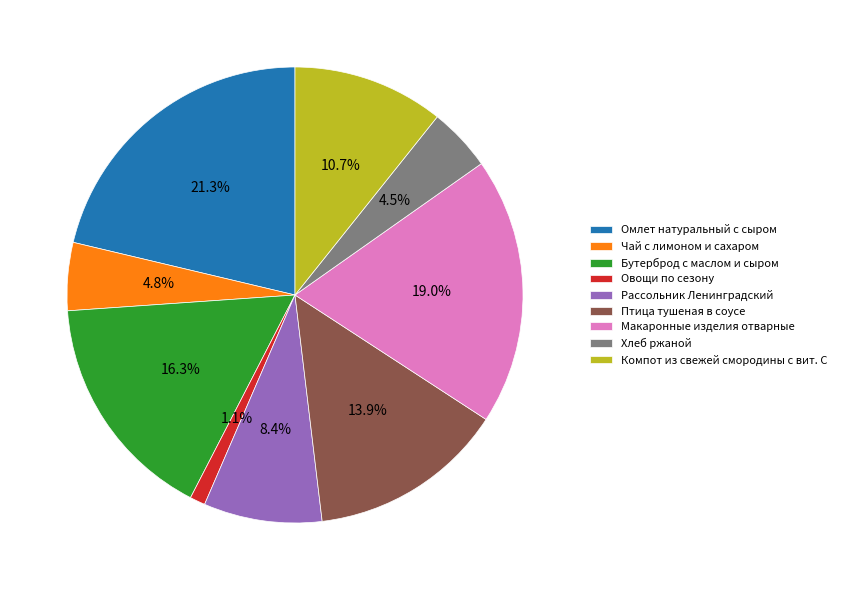

Does any single category account for the majority?

No